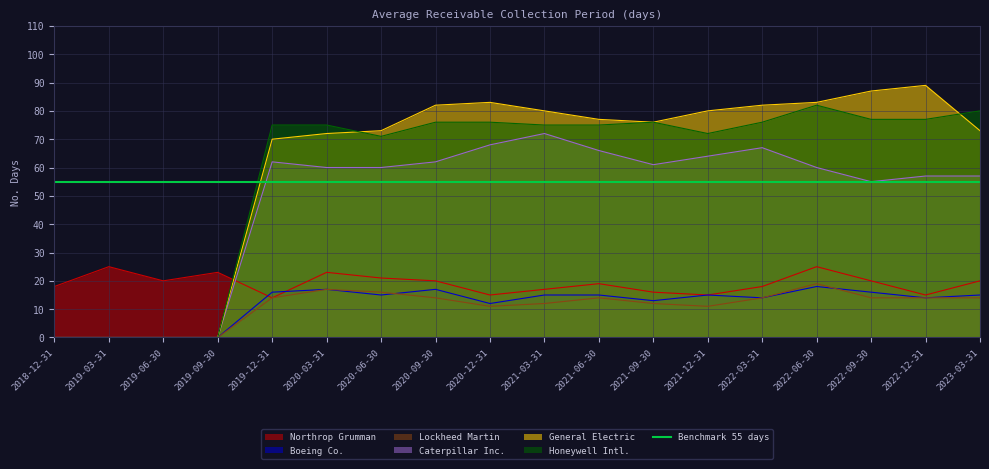

Reading left to right, list all the values displayed in this chart.

Northrop Grumman: 2018-12-31=18	2019-03-31=25	2019-06-30=20	2019-09-30=23	2019-12-31=14	2020-03-31=23	2020-06-30=21	2020-09-30=20	2020-12-31=15	2021-03-31=17	2021-06-30=19	2021-09-30=16	2021-12-31=15	2022-03-31=18	2022-06-30=25	2022-09-30=20	2022-12-31=15	2023-03-31=20
Boeing Co.: 2018-12-31=0	2019-03-31=0	2019-06-30=0	2019-09-30=0	2019-12-31=16	2020-03-31=17	2020-06-30=15	2020-09-30=17	2020-12-31=12	2021-03-31=15	2021-06-30=15	2021-09-30=13	2021-12-31=15	2022-03-31=14	2022-06-30=18	2022-09-30=16	2022-12-31=14	2023-03-31=15
Lockheed Martin: 2018-12-31=0	2019-03-31=0	2019-06-30=0	2019-09-30=0	2019-12-31=14	2020-03-31=17	2020-06-30=16	2020-09-30=14	2020-12-31=11	2021-03-31=12	2021-06-30=14	2021-09-30=12	2021-12-31=11	2022-03-31=14	2022-06-30=19	2022-09-30=14	2022-12-31=14	2023-03-31=14
Caterpillar Inc.: 2018-12-31=0	2019-03-31=0	2019-06-30=0	2019-09-30=0	2019-12-31=62	2020-03-31=60	2020-06-30=60	2020-09-30=62	2020-12-31=68	2021-03-31=72	2021-06-30=66	2021-09-30=61	2021-12-31=64	2022-03-31=67	2022-06-30=60	2022-09-30=55	2022-12-31=57	2023-03-31=57
General Electric: 2018-12-31=0	2019-03-31=0	2019-06-30=0	2019-09-30=0	2019-12-31=70	2020-03-31=72	2020-06-30=73	2020-09-30=82	2020-12-31=83	2021-03-31=80	2021-06-30=77	2021-09-30=76	2021-12-31=80	2022-03-31=82	2022-06-30=83	2022-09-30=87	2022-12-31=89	2023-03-31=73
Honeywell Intl.: 2018-12-31=0	2019-03-31=0	2019-06-30=0	2019-09-30=0	2019-12-31=75	2020-03-31=75	2020-06-30=71	2020-09-30=76	2020-12-31=76	2021-03-31=75	2021-06-30=75	2021-09-30=76	2021-12-31=72	2022-03-31=76	2022-06-30=82	2022-09-30=77	2022-12-31=77	2023-03-31=80